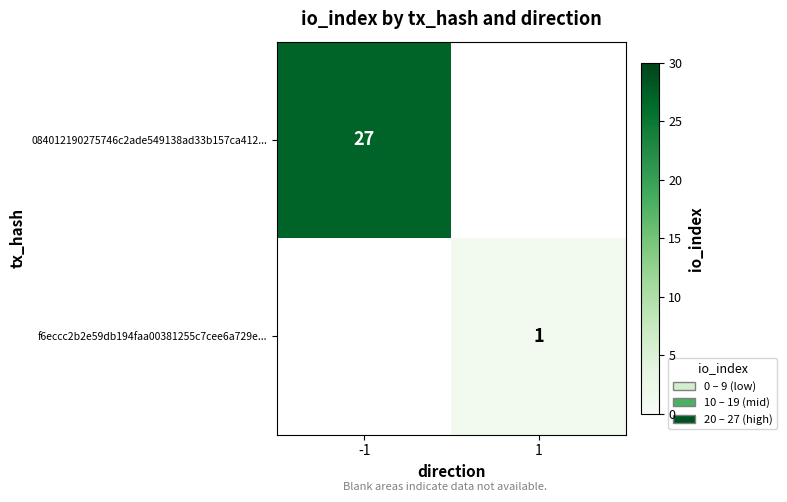

The 084012190275746c2ade549138ad33b157ca412... series shows 27 at -1. True or false?

True